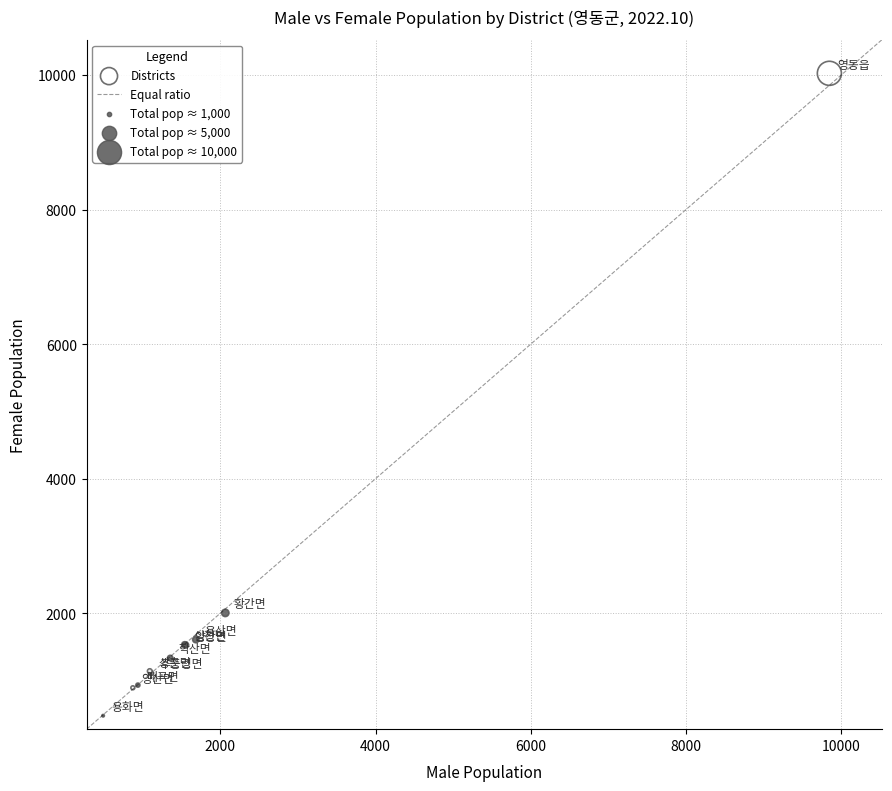

What Y value in the scatter plot is closest to 5251?

2005